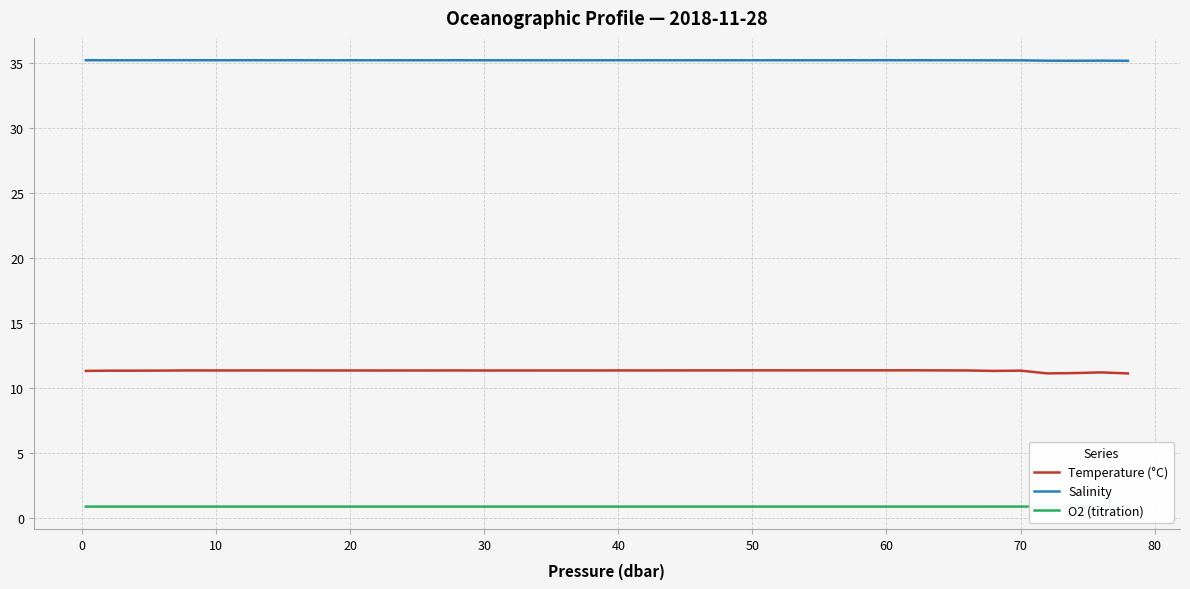

True or false: Temperature (°C) and Salinity intersect in this chart.

False